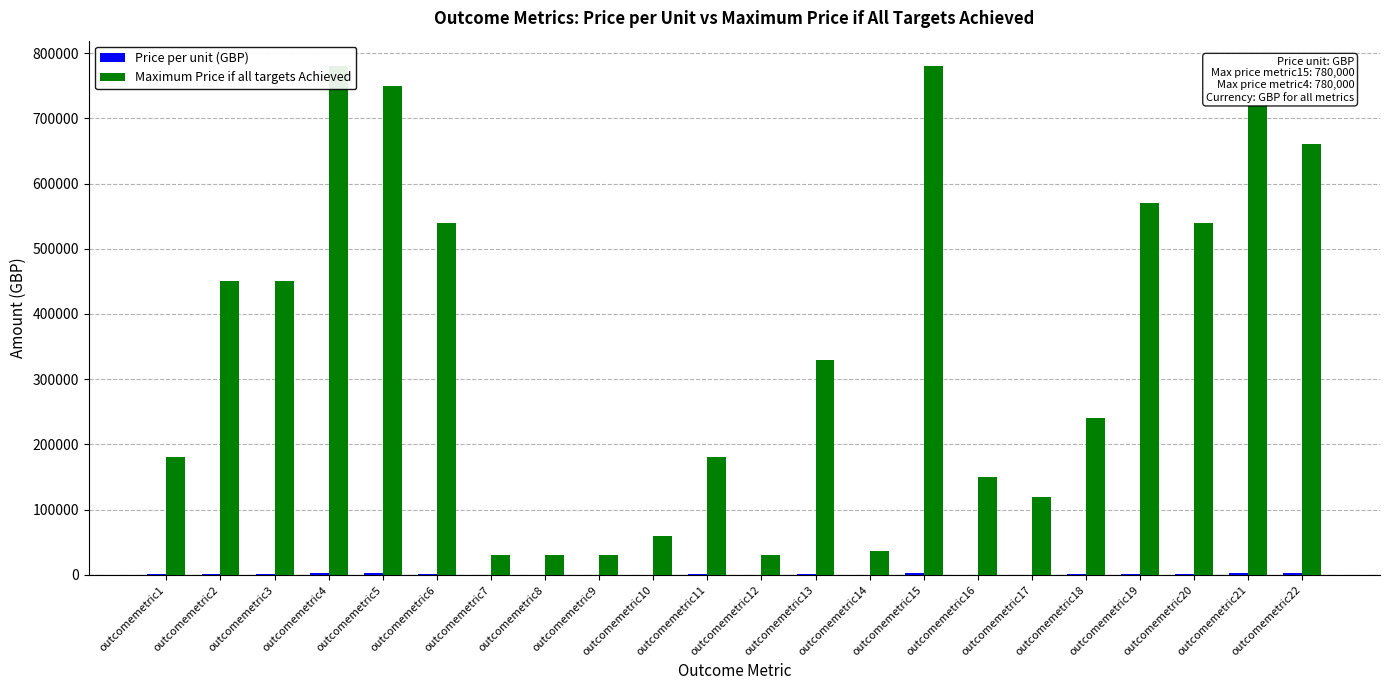

Does the chart contain stacked bars?

No